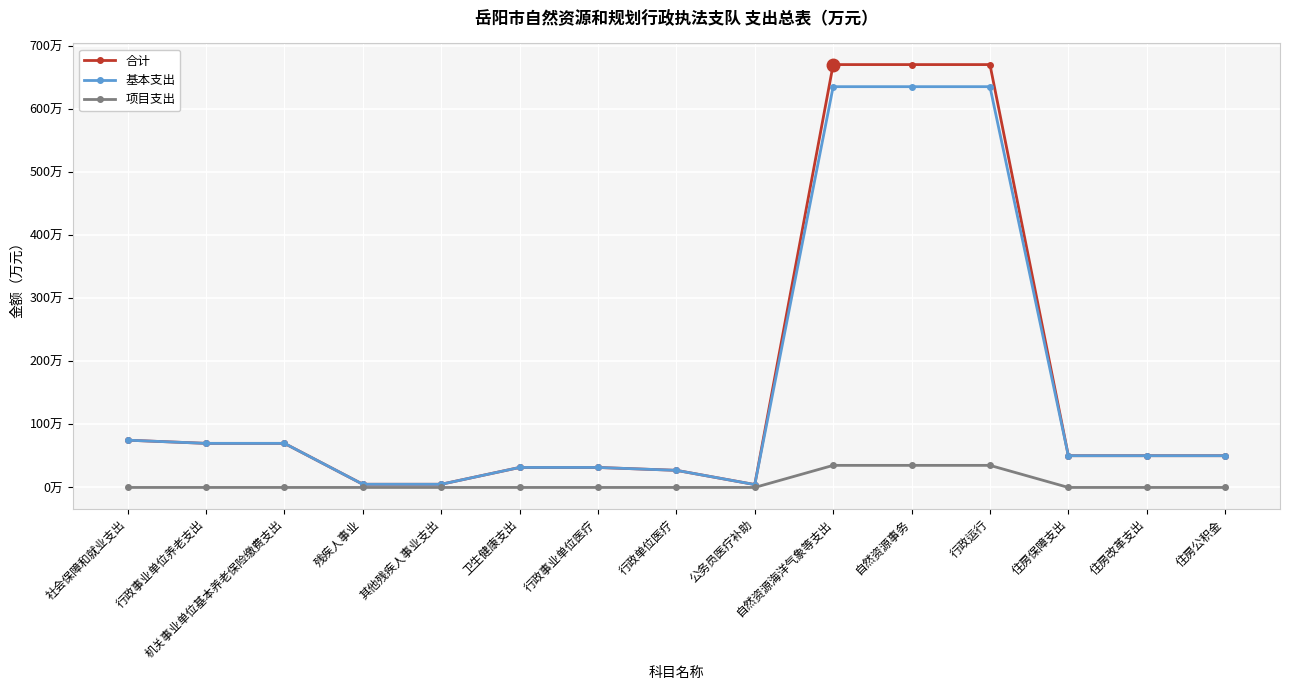

Is it true that 合计 equals 1023.8 at 自然资源事务?

False